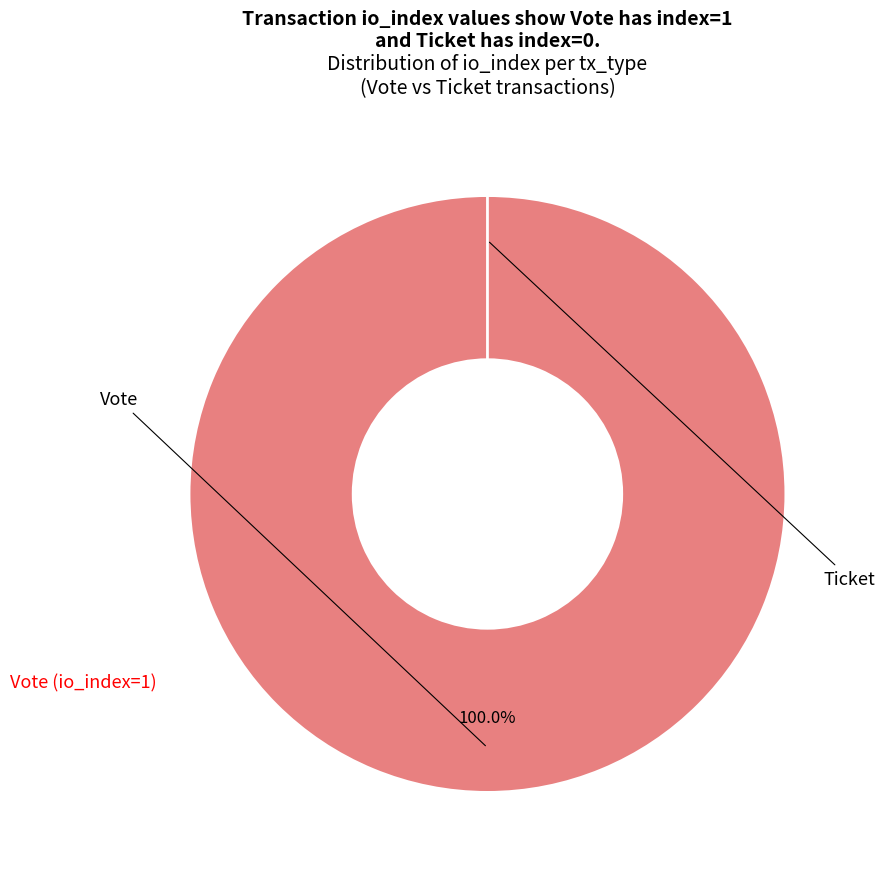

To the nearest percent, what is the difference between the largest and smallest slice percentages?

100%